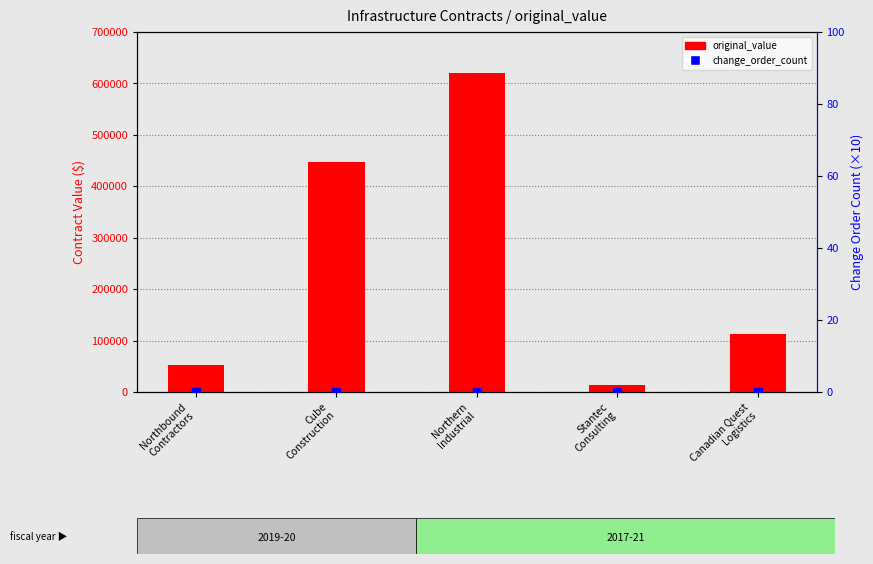

Which series contains the highest Y value?

original_value